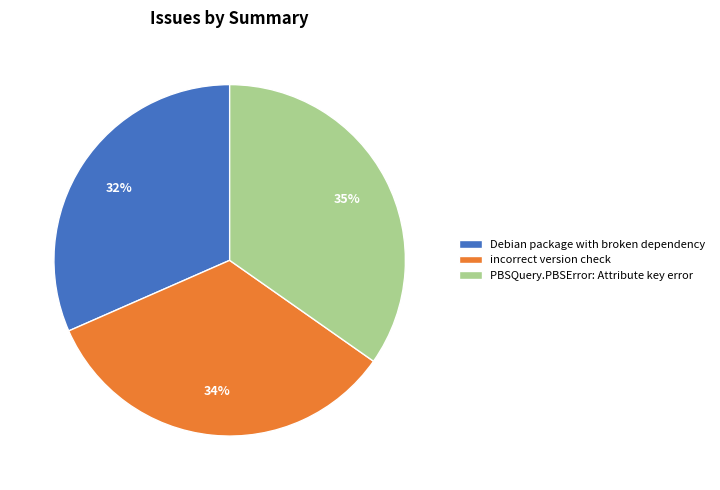

What is the smallest slice in the pie chart?

Debian package with broken dependency